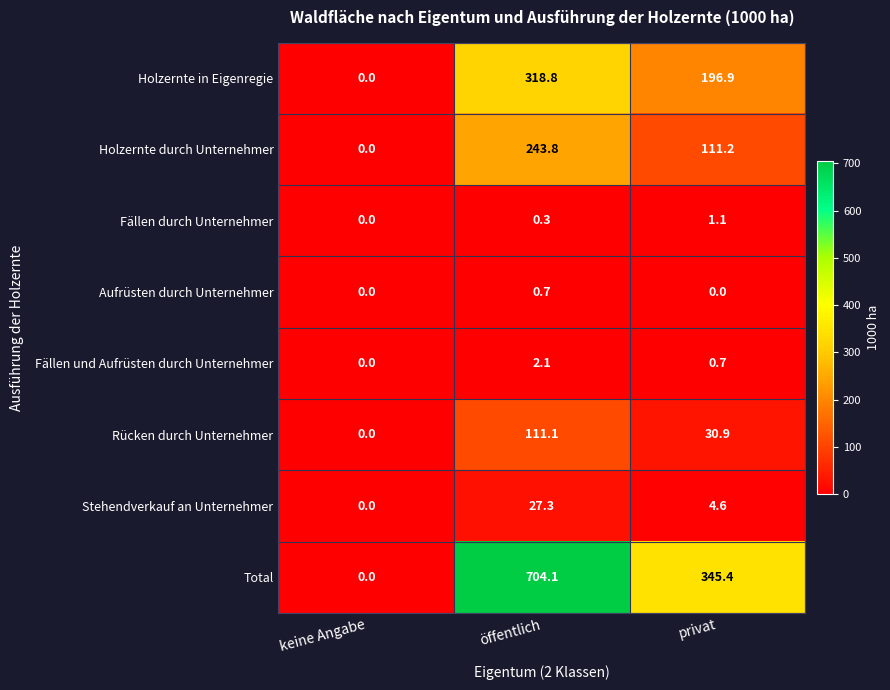

Reading right to left, what are all the values shown in this chart?

Holzernte in Eigenregie: 196.9	318.8	0.0
Holzernte durch Unternehmer: 111.2	243.8	0.0
Fällen durch Unternehmer: 1.1	0.3	0.0
Aufrüsten durch Unternehmer: 0.0	0.7	0.0
Fällen und Aufrüsten durch Unternehmer: 0.7	2.1	0.0
Rücken durch Unternehmer: 30.9	111.1	0.0
Stehendverkauf an Unternehmer: 4.6	27.3	0.0
Total: 345.4	704.1	0.0